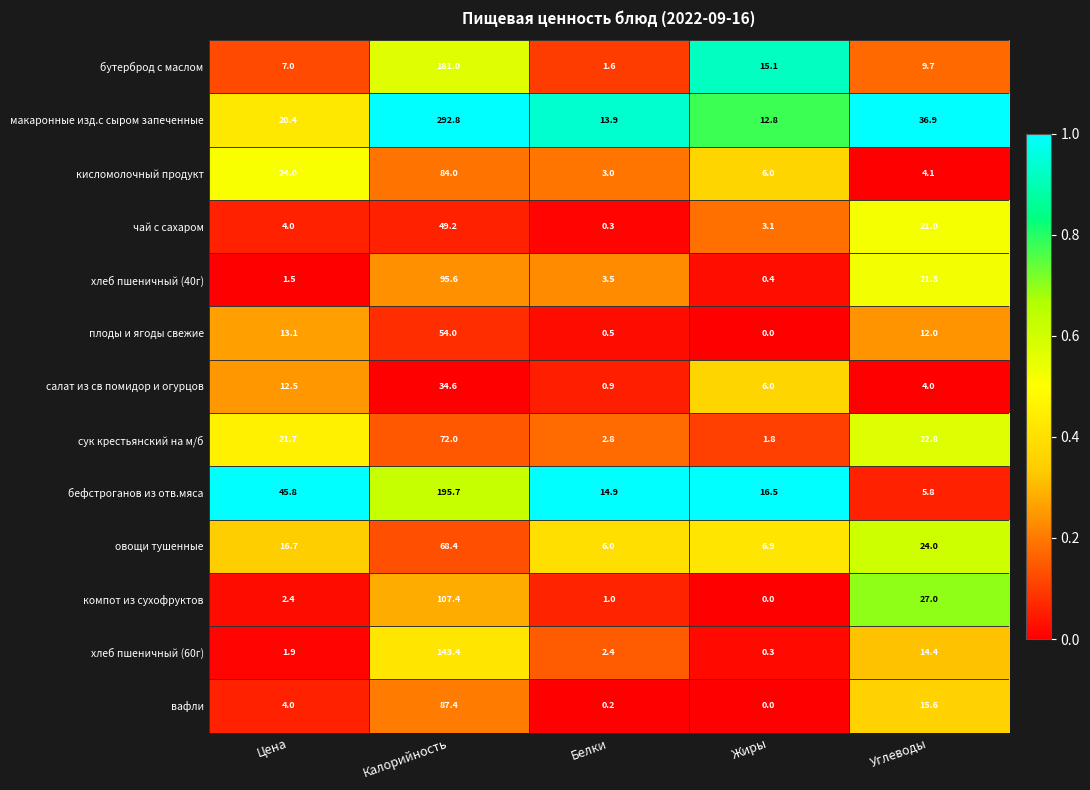

What is the minimum value for хлеб пшеничный (60г)?

0.3